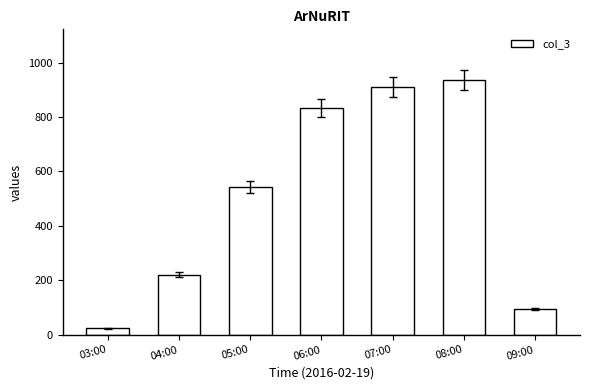

List the labels in order of value, smallest first.

03:00, 09:00, 04:00, 05:00, 06:00, 07:00, 08:00